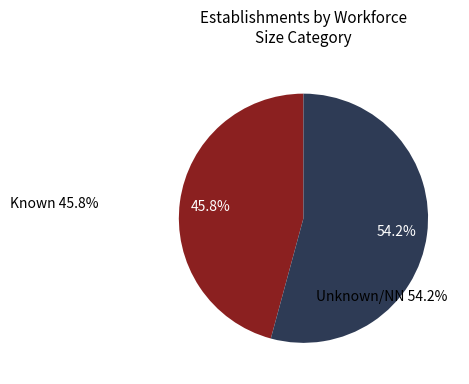

Does any single category account for the majority?

Yes